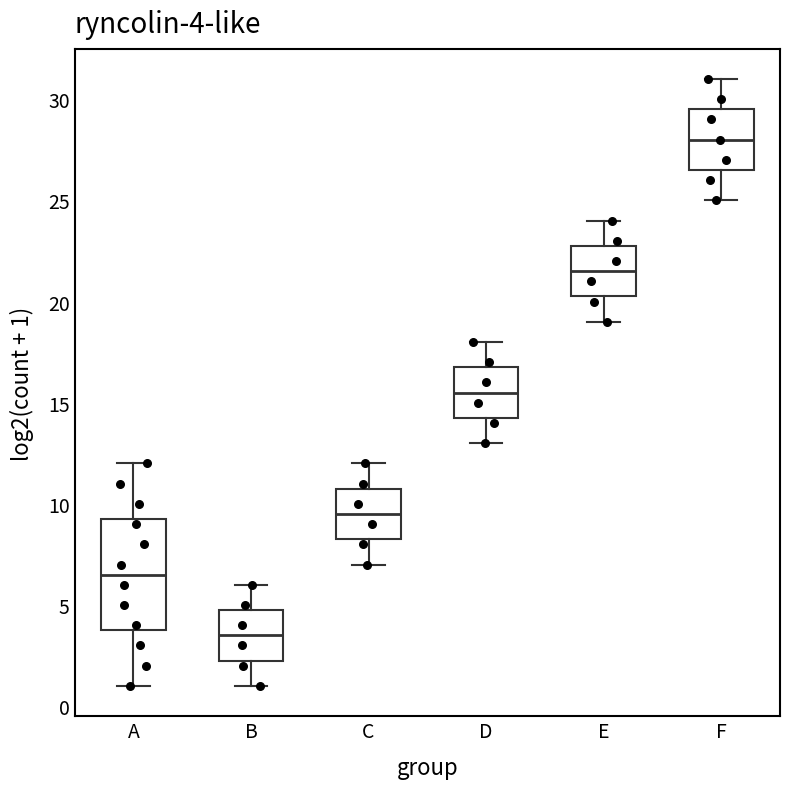

Comparing the boxes themselves (not the whiskers), which one is the tallest?

A